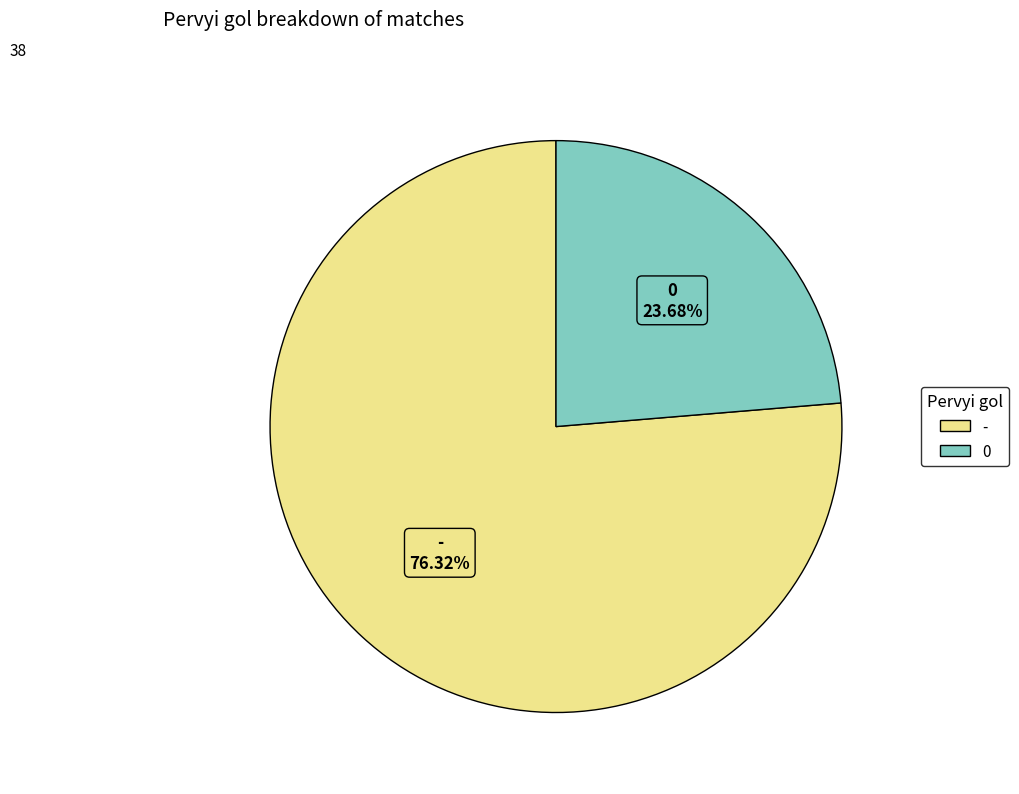

True or false: - accounts for 88% of the total.

False